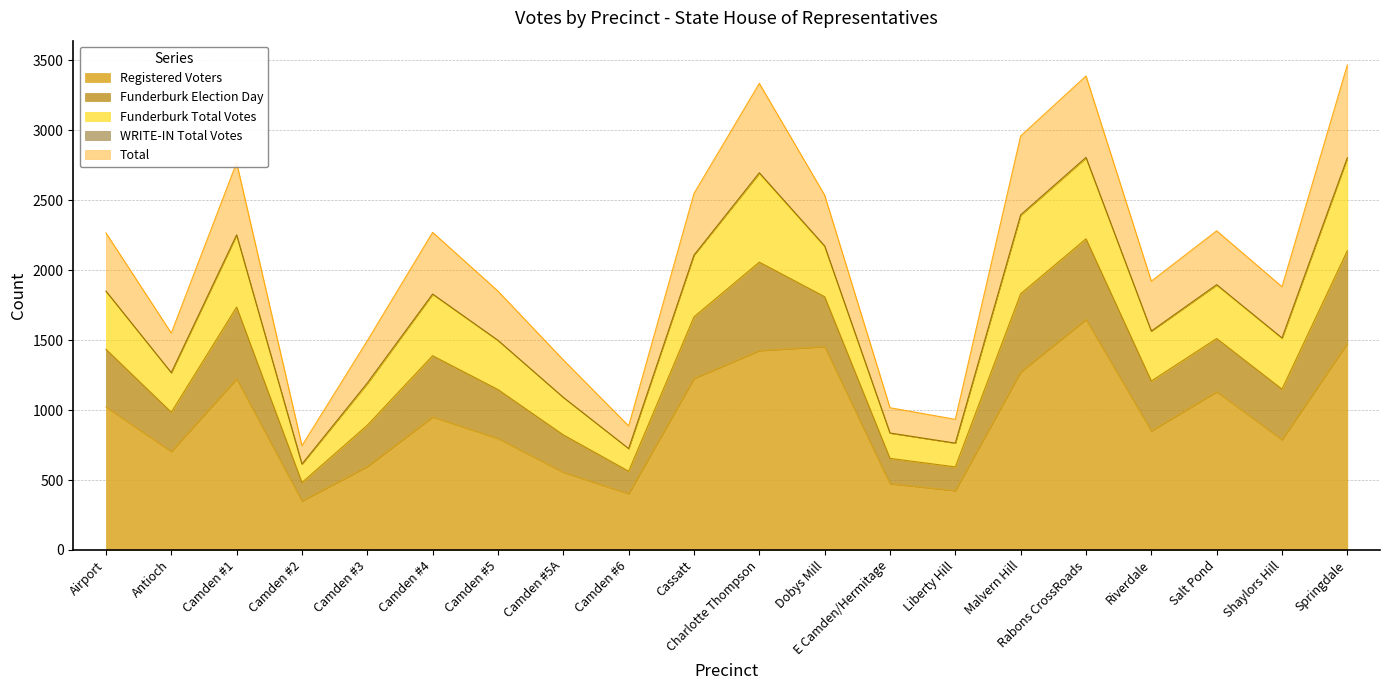

How many categories are shown in the chart?

20